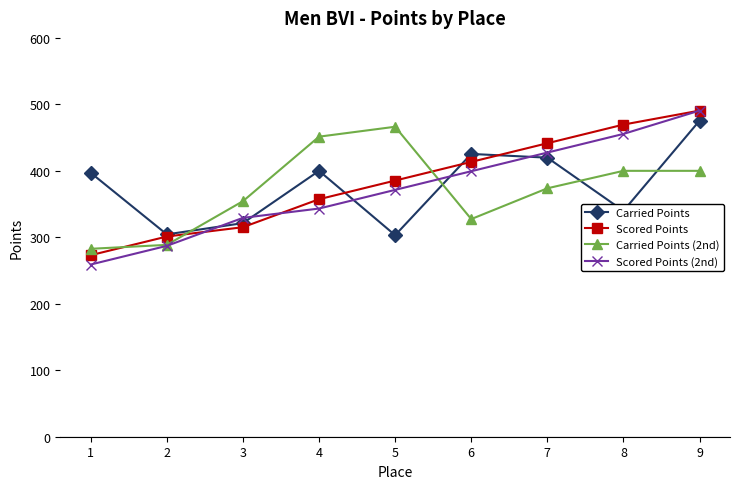

True or false: Scored Points has a value of 490.6 at 9.

True